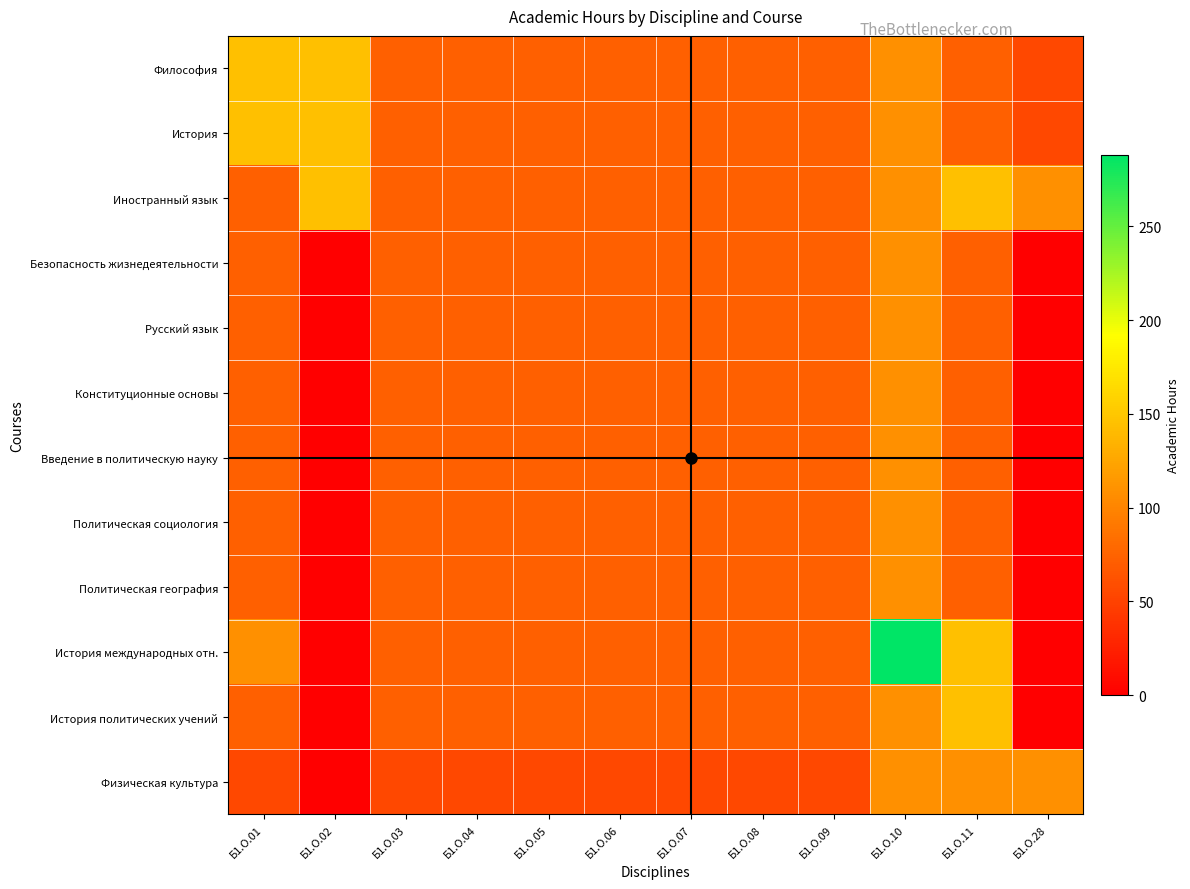

Reading left to right, list all the values displayed in this chart.

Философия: Б1.О.01=144	Б1.О.02=144	Б1.О.03=72	Б1.О.04=72	Б1.О.05=72	Б1.О.06=72	Б1.О.07=72	Б1.О.08=72	Б1.О.09=72	Б1.О.10=108	Б1.О.11=72	Б1.О.28=54
История: Б1.О.01=144	Б1.О.02=144	Б1.О.03=72	Б1.О.04=72	Б1.О.05=72	Б1.О.06=72	Б1.О.07=72	Б1.О.08=72	Б1.О.09=72	Б1.О.10=108	Б1.О.11=72	Б1.О.28=54
Иностранный язык: Б1.О.01=72	Б1.О.02=144	Б1.О.03=72	Б1.О.04=72	Б1.О.05=72	Б1.О.06=72	Б1.О.07=72	Б1.О.08=72	Б1.О.09=72	Б1.О.10=108	Б1.О.11=144	Б1.О.28=108
Безопасность жизнедеятельности: Б1.О.01=72	Б1.О.02=0	Б1.О.03=72	Б1.О.04=72	Б1.О.05=72	Б1.О.06=72	Б1.О.07=72	Б1.О.08=72	Б1.О.09=72	Б1.О.10=108	Б1.О.11=72	Б1.О.28=0
Русский язык: Б1.О.01=72	Б1.О.02=0	Б1.О.03=72	Б1.О.04=72	Б1.О.05=72	Б1.О.06=72	Б1.О.07=72	Б1.О.08=72	Б1.О.09=72	Б1.О.10=108	Б1.О.11=72	Б1.О.28=0
Конституционные основы: Б1.О.01=72	Б1.О.02=0	Б1.О.03=72	Б1.О.04=72	Б1.О.05=72	Б1.О.06=72	Б1.О.07=72	Б1.О.08=72	Б1.О.09=72	Б1.О.10=108	Б1.О.11=72	Б1.О.28=0
Введение в политическую науку: Б1.О.01=72	Б1.О.02=0	Б1.О.03=72	Б1.О.04=72	Б1.О.05=72	Б1.О.06=72	Б1.О.07=72	Б1.О.08=72	Б1.О.09=72	Б1.О.10=108	Б1.О.11=72	Б1.О.28=0
Политическая социология: Б1.О.01=72	Б1.О.02=0	Б1.О.03=72	Б1.О.04=72	Б1.О.05=72	Б1.О.06=72	Б1.О.07=72	Б1.О.08=72	Б1.О.09=72	Б1.О.10=108	Б1.О.11=72	Б1.О.28=0
Политическая география: Б1.О.01=72	Б1.О.02=0	Б1.О.03=72	Б1.О.04=72	Б1.О.05=72	Б1.О.06=72	Б1.О.07=72	Б1.О.08=72	Б1.О.09=72	Б1.О.10=108	Б1.О.11=72	Б1.О.28=0
История международных отн.: Б1.О.01=108	Б1.О.02=0	Б1.О.03=72	Б1.О.04=72	Б1.О.05=72	Б1.О.06=72	Б1.О.07=72	Б1.О.08=72	Б1.О.09=72	Б1.О.10=288	Б1.О.11=144	Б1.О.28=0
История политических учений: Б1.О.01=72	Б1.О.02=0	Б1.О.03=72	Б1.О.04=72	Б1.О.05=72	Б1.О.06=72	Б1.О.07=72	Б1.О.08=72	Б1.О.09=72	Б1.О.10=108	Б1.О.11=144	Б1.О.28=0
Физическая культура: Б1.О.01=54	Б1.О.02=0	Б1.О.03=54	Б1.О.04=54	Б1.О.05=54	Б1.О.06=54	Б1.О.07=54	Б1.О.08=54	Б1.О.09=54	Б1.О.10=108	Б1.О.11=108	Б1.О.28=108